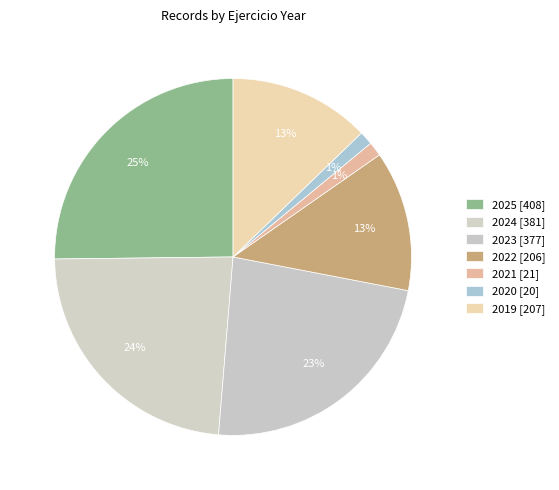

Does any single category account for the majority?

No